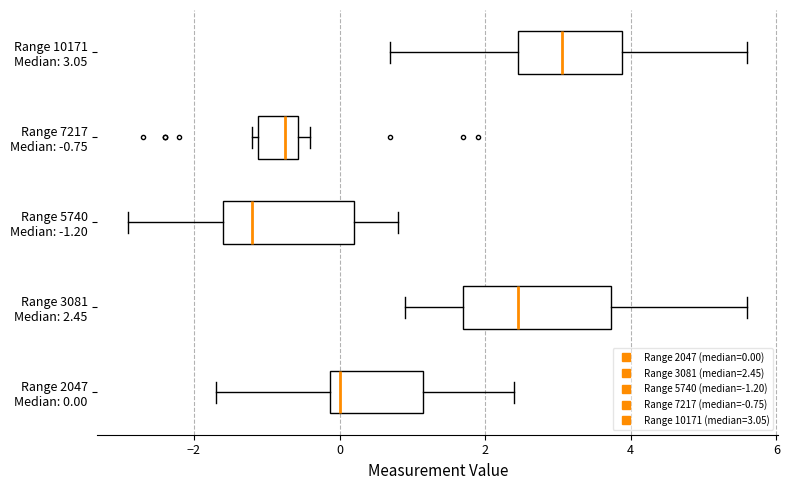

Where is the left edge of the box for Range 7217 Median: -0.75 on the x-axis? The values are not printed on the chart, so give them approximately, as read against the axis.

-1.2